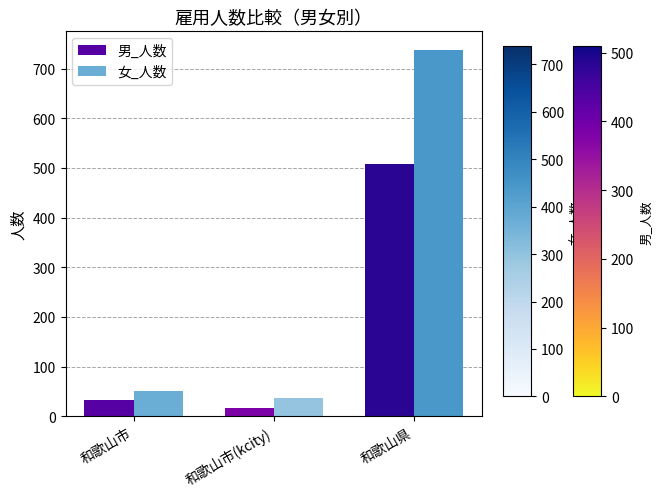

Which label corresponds to the largest value in the chart?

和歌山県